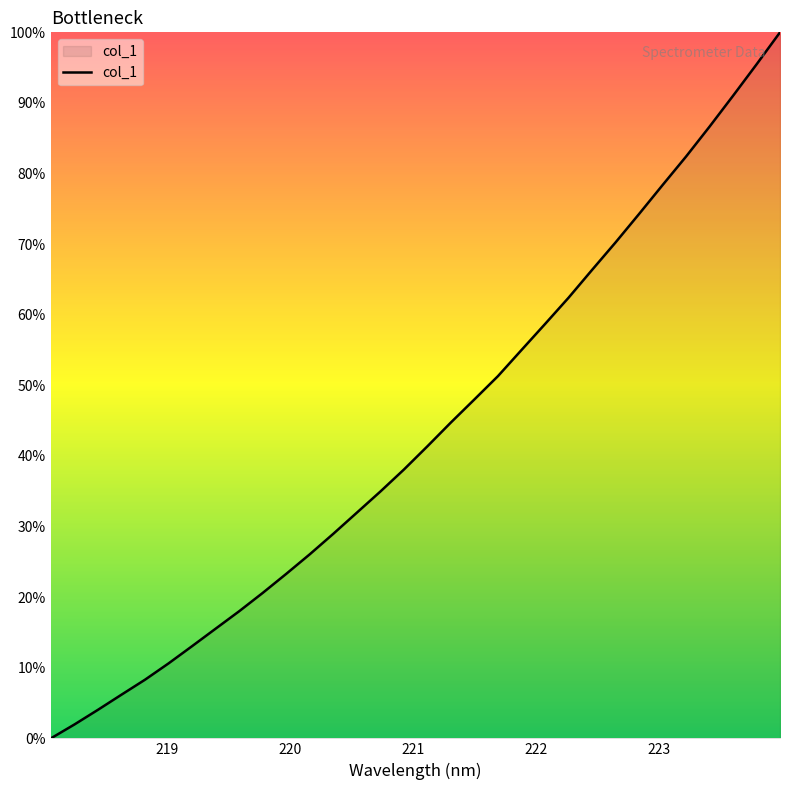

How many lines are shown in the chart?

1